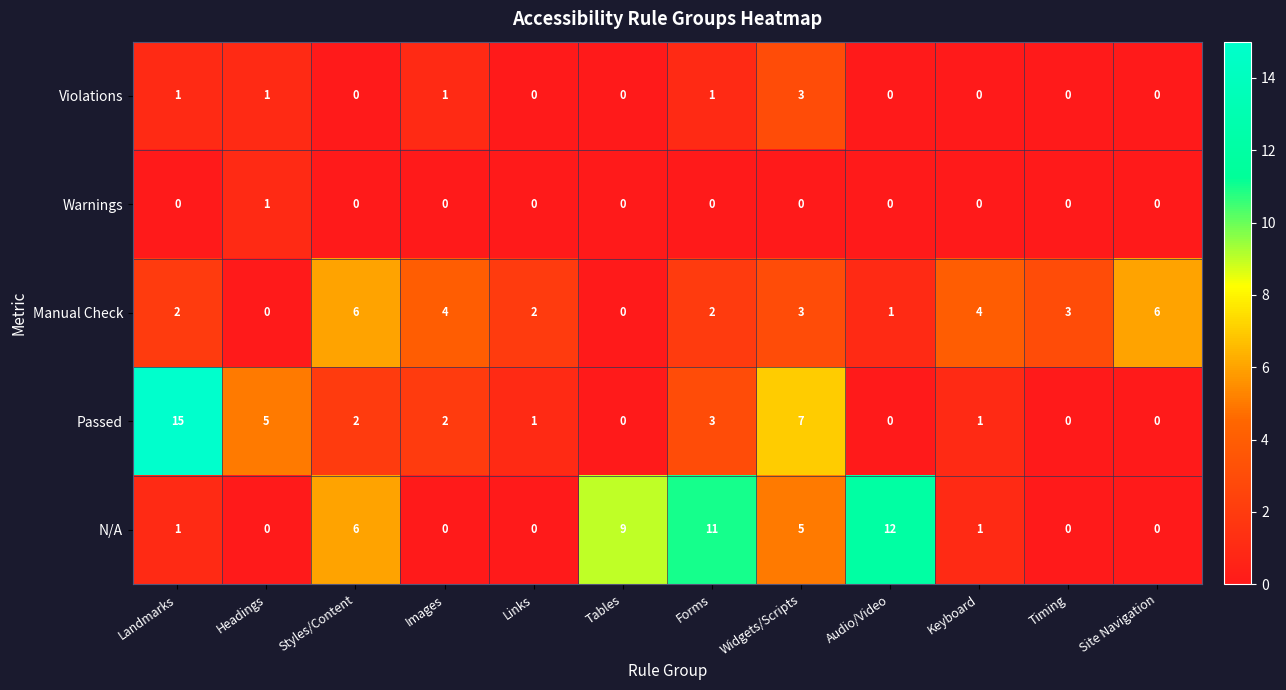

Where does the Passed series first go above 2?

Landmarks